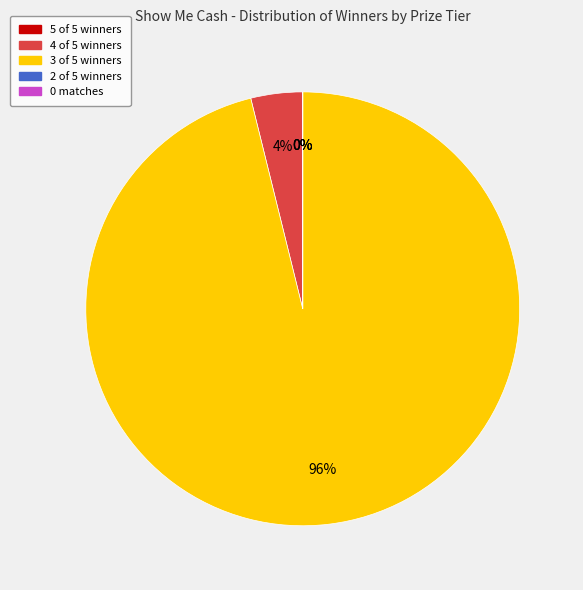

Is there a majority slice in this chart?

Yes